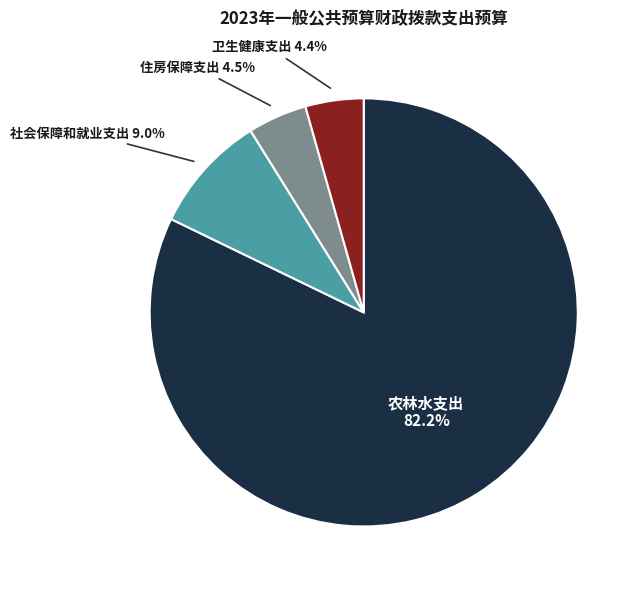

Do 卫生健康支出 and 住房保障支出 together represent more than half of the pie?

No